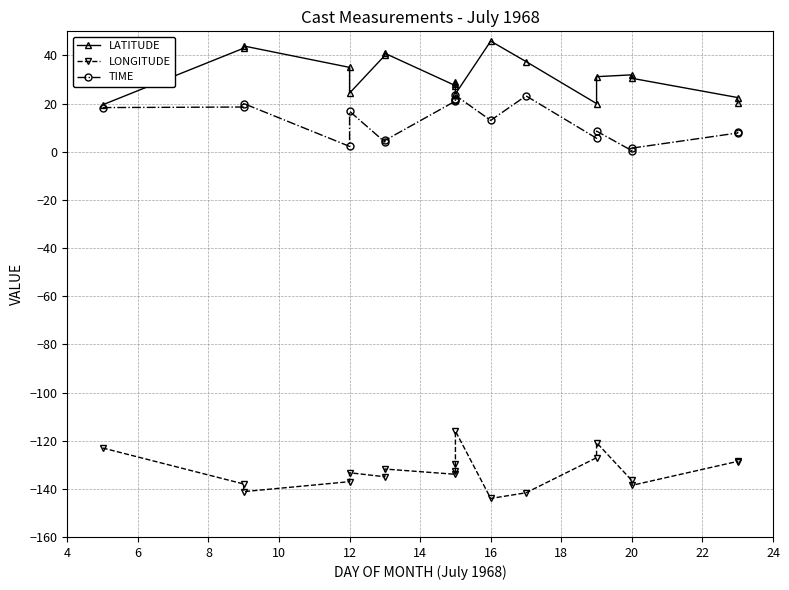

How many data points in TIME are less than 13?

9